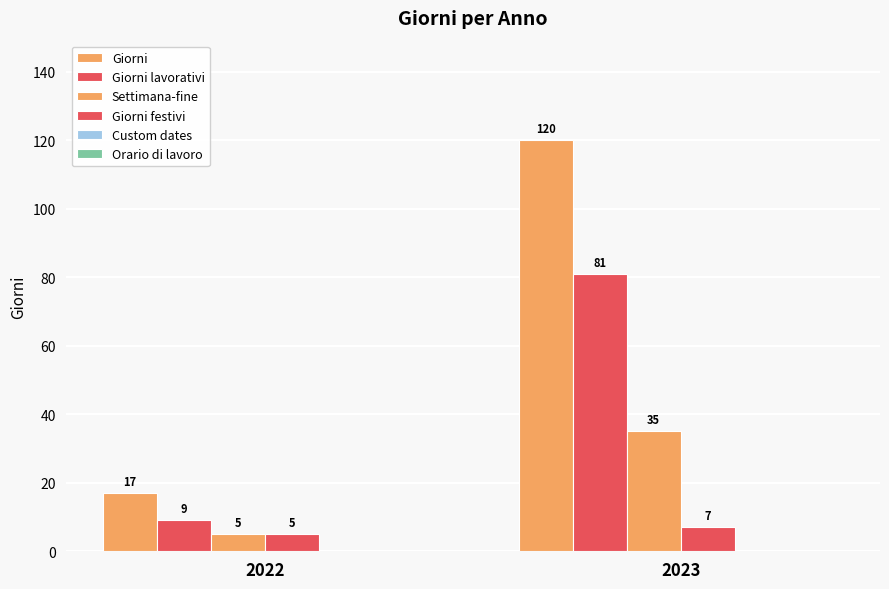

What value does the Giorni festivi series have at 2022?

5